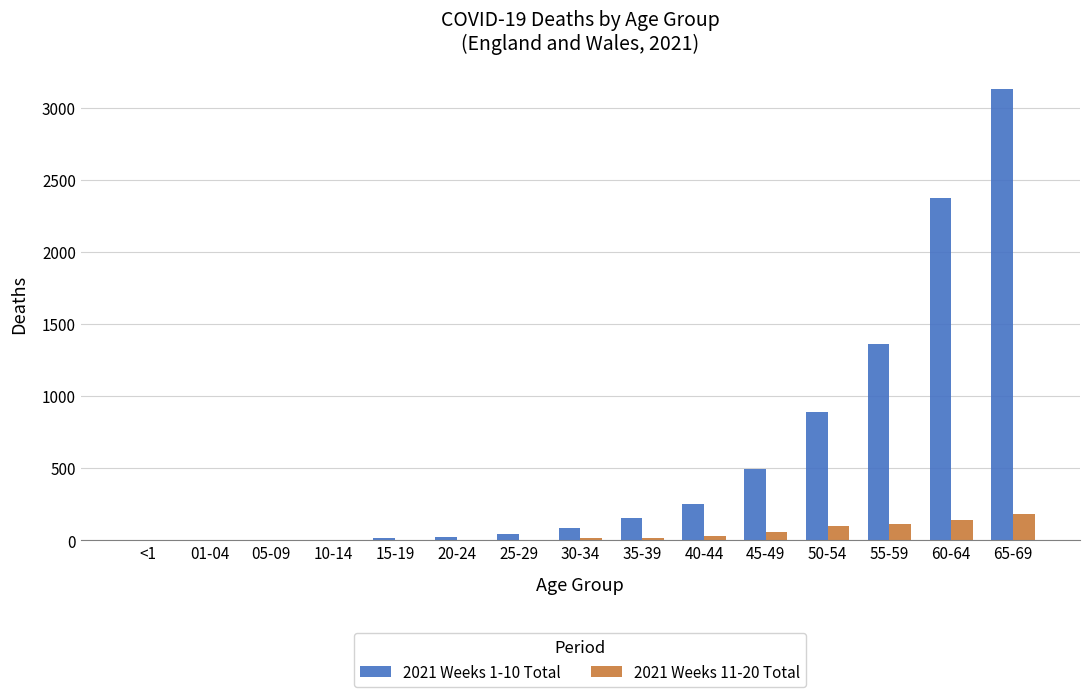

Count the number of categories in the chart.

15